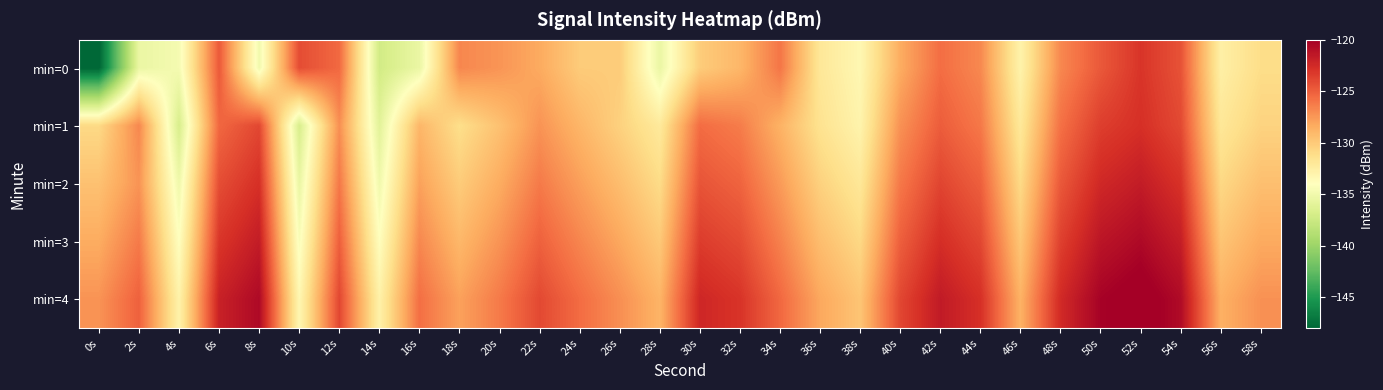

Reading right to left, list all the values displayed in this chart.

min=0: 58s=-131.1	56s=-132.6	54s=-124.4	52s=-123.1	50s=-124.7	48s=-126.8	46s=-132.9	44s=-126.8	42s=-125.7	40s=-128.4	38s=-133.3	36s=-131.9	34s=-126.0	32s=-128.9	30s=-130.1	28s=-135.5	26s=-130.1	24s=-130.1	22s=-128.3	20s=-127.3	18s=-126.7	16s=-135.4	14s=-137.2	12s=-125.5	10s=-124.2	8s=-135.0	6s=-124.7	4s=-134.7	2s=-135.4	0s=-148.1
min=1: 58s=-130.5	56s=-131.9	54s=-124.0	52s=-122.8	50s=-123.5	48s=-125.8	46s=-132.0	44s=-126.1	42s=-124.9	40s=-127.2	38s=-133.0	36s=-131.5	34s=-128.7	32s=-126.3	30s=-125.6	28s=-132.1	26s=-130.4	24s=-128.9	22s=-127.3	20s=-129.5	18s=-131.2	16s=-128.9	14s=-136.1	12s=-127.1	10s=-136.8	8s=-123.9	6s=-125.4	4s=-136.8	2s=-126.8	0s=-130.9
min=2: 58s=-129.4	56s=-130.8	54s=-122.9	52s=-121.7	50s=-122.4	48s=-124.7	46s=-130.9	44s=-125.0	42s=-123.8	40s=-126.1	38s=-131.9	36s=-130.4	34s=-127.6	32s=-125.2	30s=-124.5	28s=-131.0	26s=-129.3	24s=-127.8	22s=-126.2	20s=-128.4	18s=-130.1	16s=-127.9	14s=-135.0	12s=-126.1	10s=-135.5	8s=-122.8	6s=-124.2	4s=-135.1	2s=-127.3	0s=-129.5
min=3: 58s=-128.3	56s=-129.7	54s=-121.8	52s=-120.6	50s=-121.3	48s=-123.6	46s=-129.8	44s=-123.9	42s=-122.7	40s=-125.0	38s=-130.8	36s=-129.3	34s=-126.5	32s=-124.1	30s=-123.4	28s=-129.9	26s=-128.2	24s=-126.7	22s=-125.1	20s=-127.3	18s=-129.0	16s=-126.8	14s=-133.9	12s=-125.0	10s=-134.4	8s=-121.7	6s=-123.1	4s=-134.0	2s=-126.2	0s=-128.4
min=4: 58s=-127.2	56s=-128.6	54s=-120.7	52s=-119.5	50s=-120.2	48s=-122.5	46s=-128.7	44s=-122.8	42s=-121.6	40s=-123.9	38s=-129.7	36s=-128.2	34s=-125.4	32s=-123.0	30s=-122.3	28s=-128.8	26s=-127.1	24s=-125.6	22s=-124.0	20s=-126.2	18s=-127.9	16s=-125.7	14s=-132.8	12s=-123.9	10s=-133.3	8s=-120.6	6s=-122.0	4s=-132.9	2s=-125.1	0s=-127.3